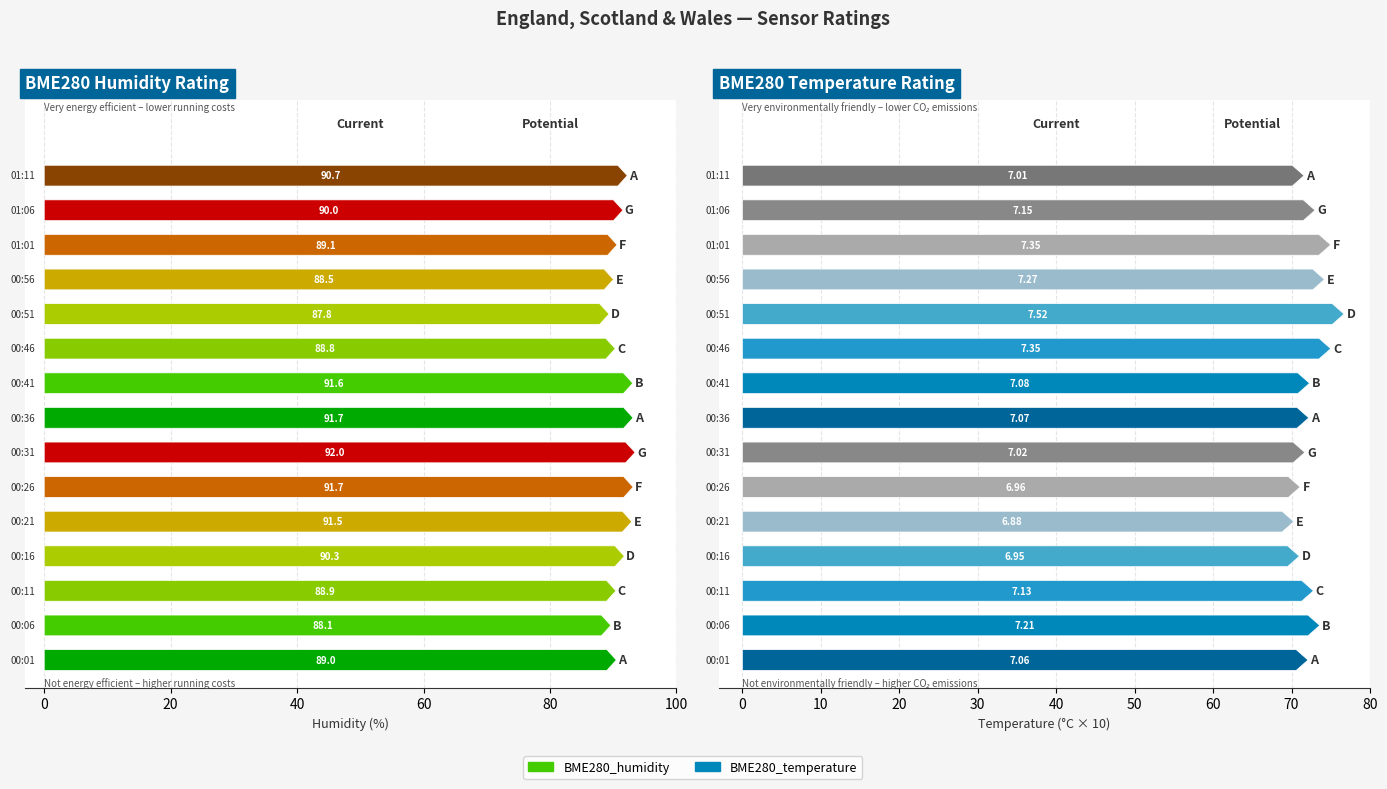

What is the minimum value shown in the chart?

6.9